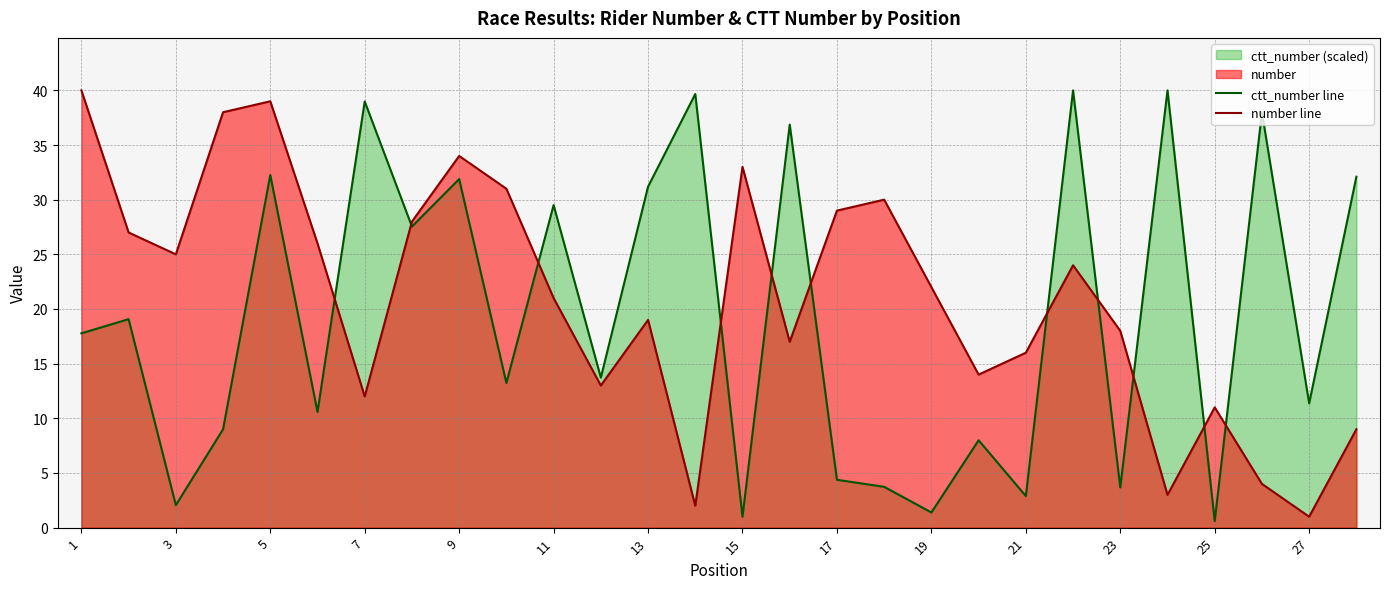

Does the chart have visible grid lines?

Yes